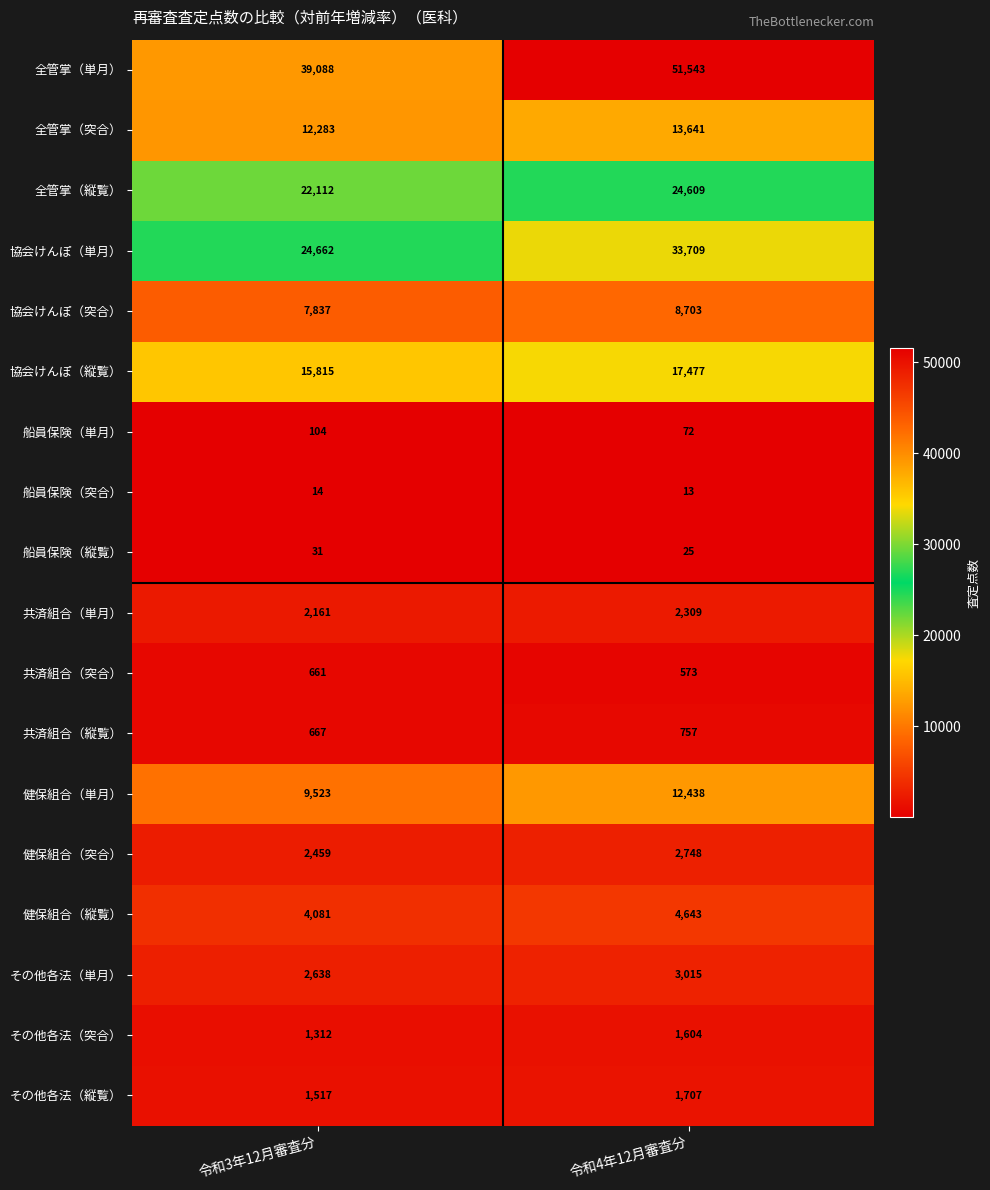

What is the maximum value for 協会けんぽ（単月）?

33709